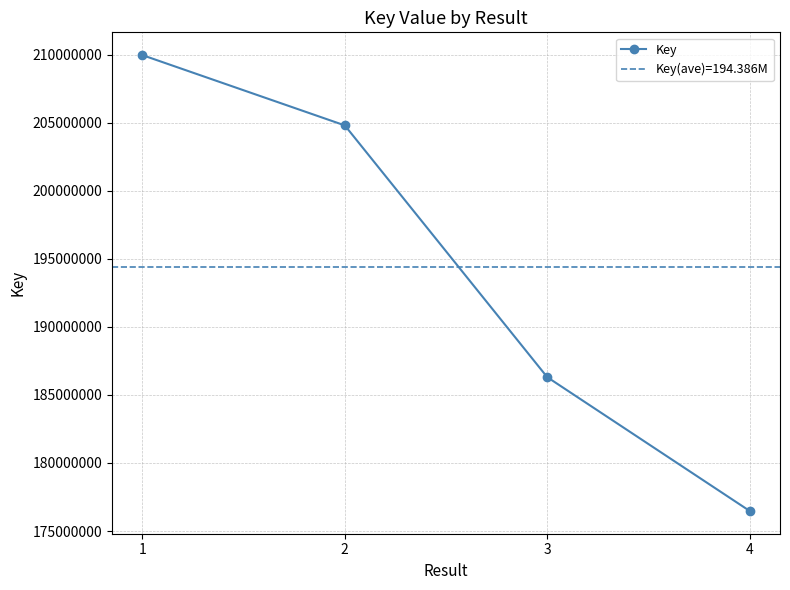

What is the difference between the second highest and minimum values?

28320154